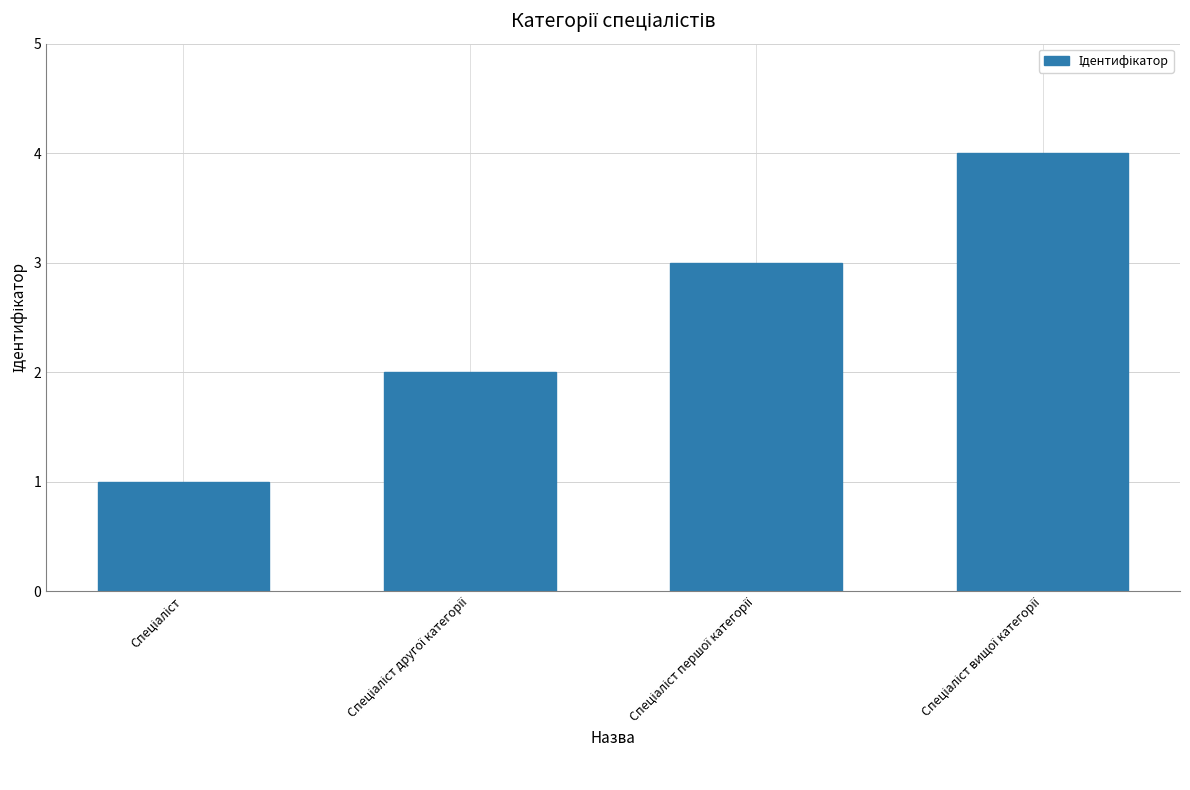

How many categories are shown in the chart?

4